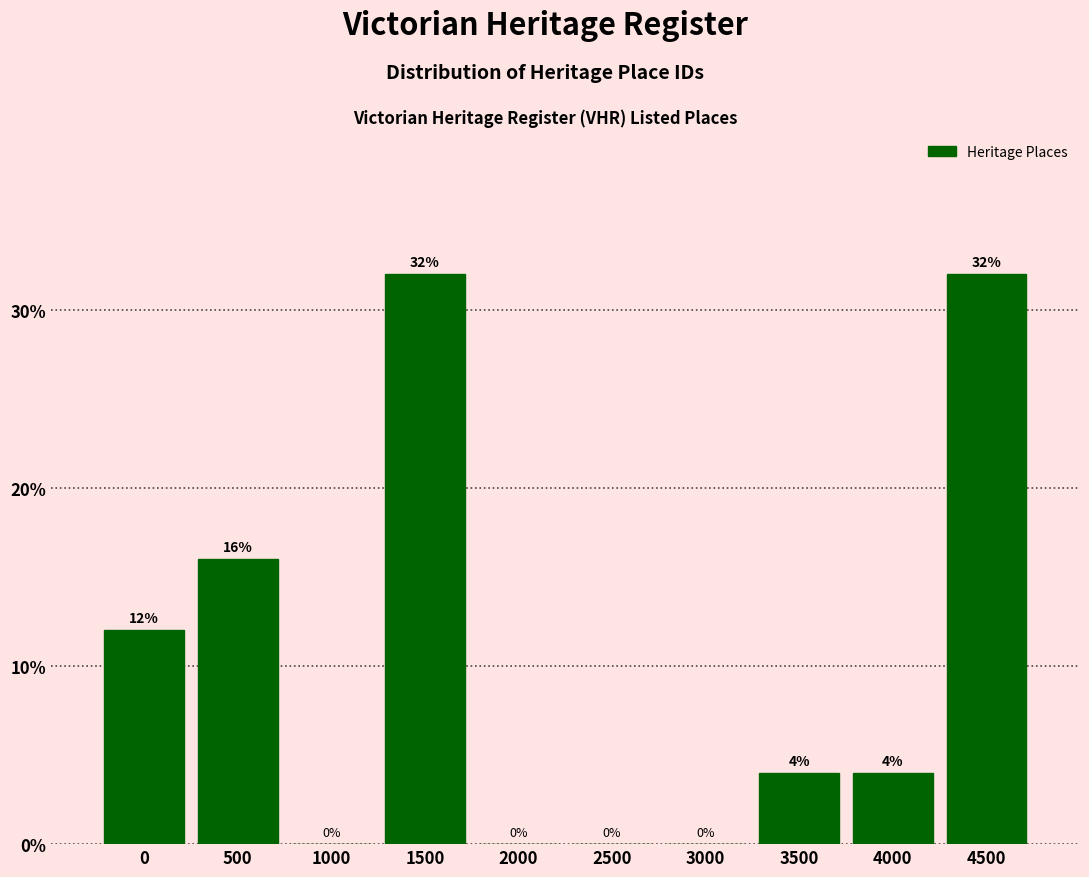

Reading left to right, what are all the values shown in this chart?

0=12	500=16	1000=0	1500=32	2000=0	2500=0	3000=0	3500=4	4000=4	4500=32